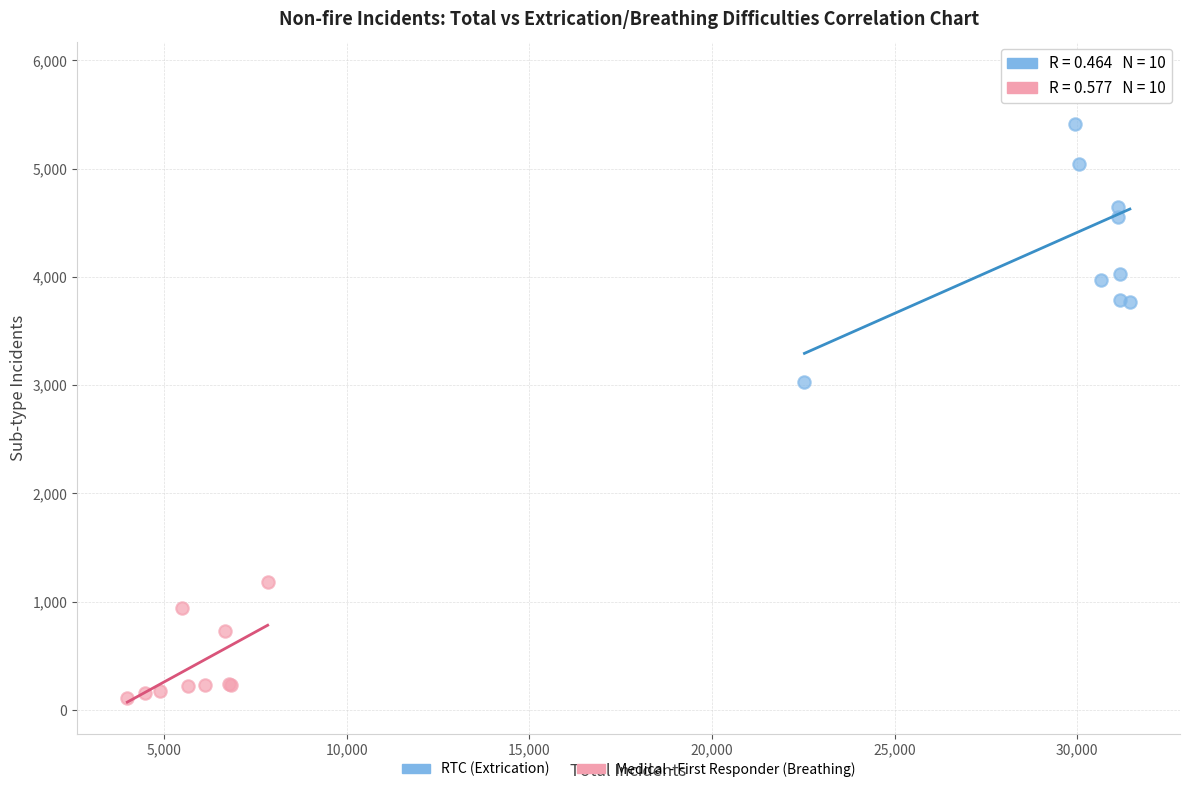

Which series has the widest spread of Y values?

RTC (Extrication)